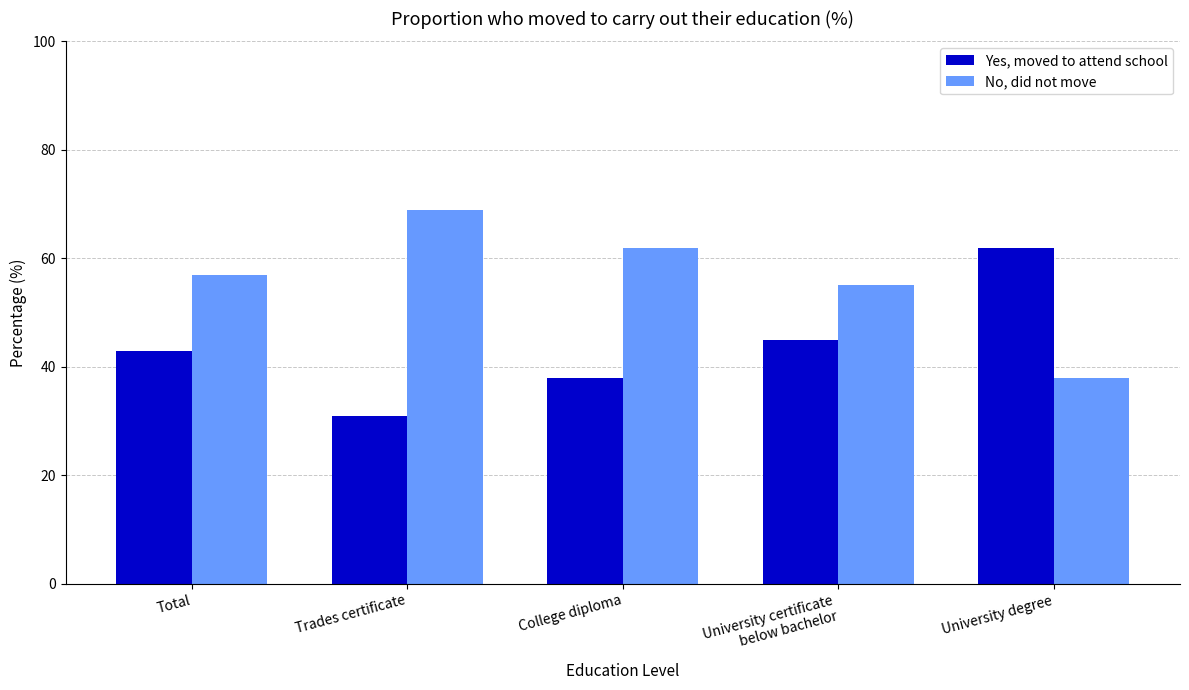

Which category has the highest value in the Yes, moved to attend school series?

University degree